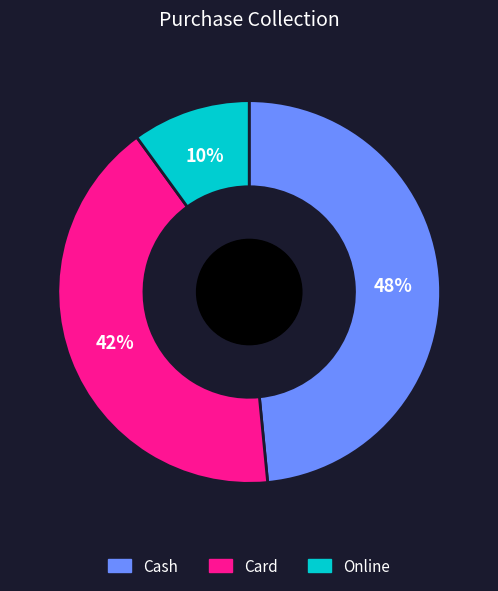

Is it true that Cash is 48% of the pie?

True